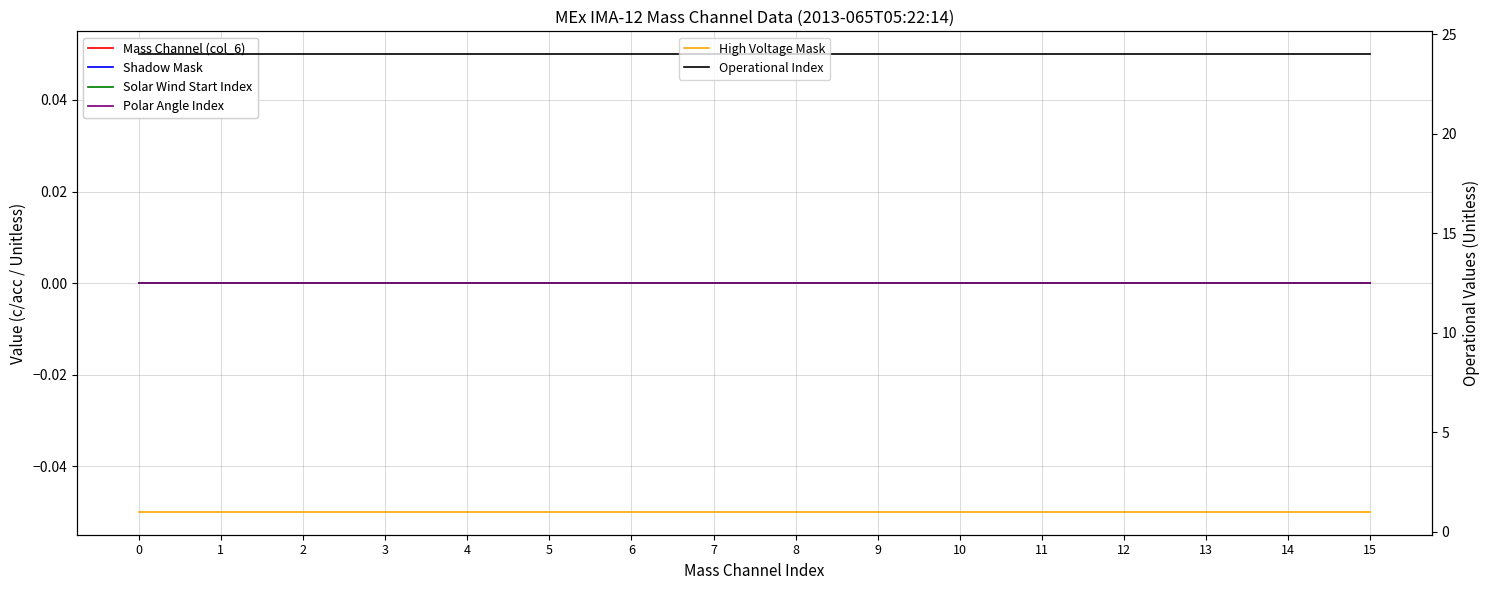

True or false: Polar Angle Index and Mass Channel (col_6) cross at least once.

False